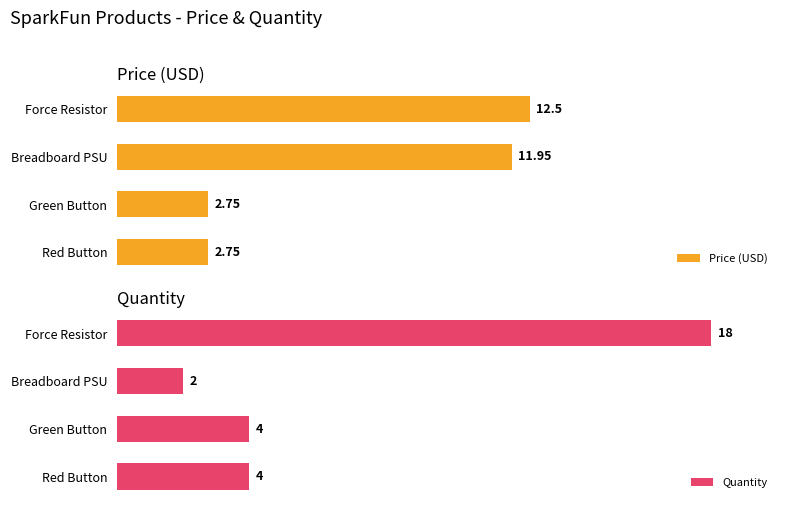

At how many categories does at least one series exceed 5?

2